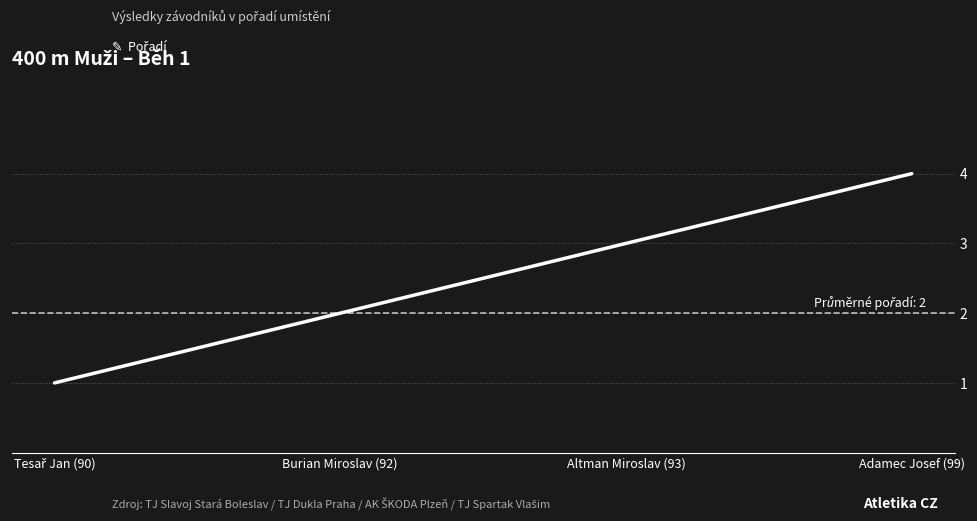

How many series are shown in this chart?

1